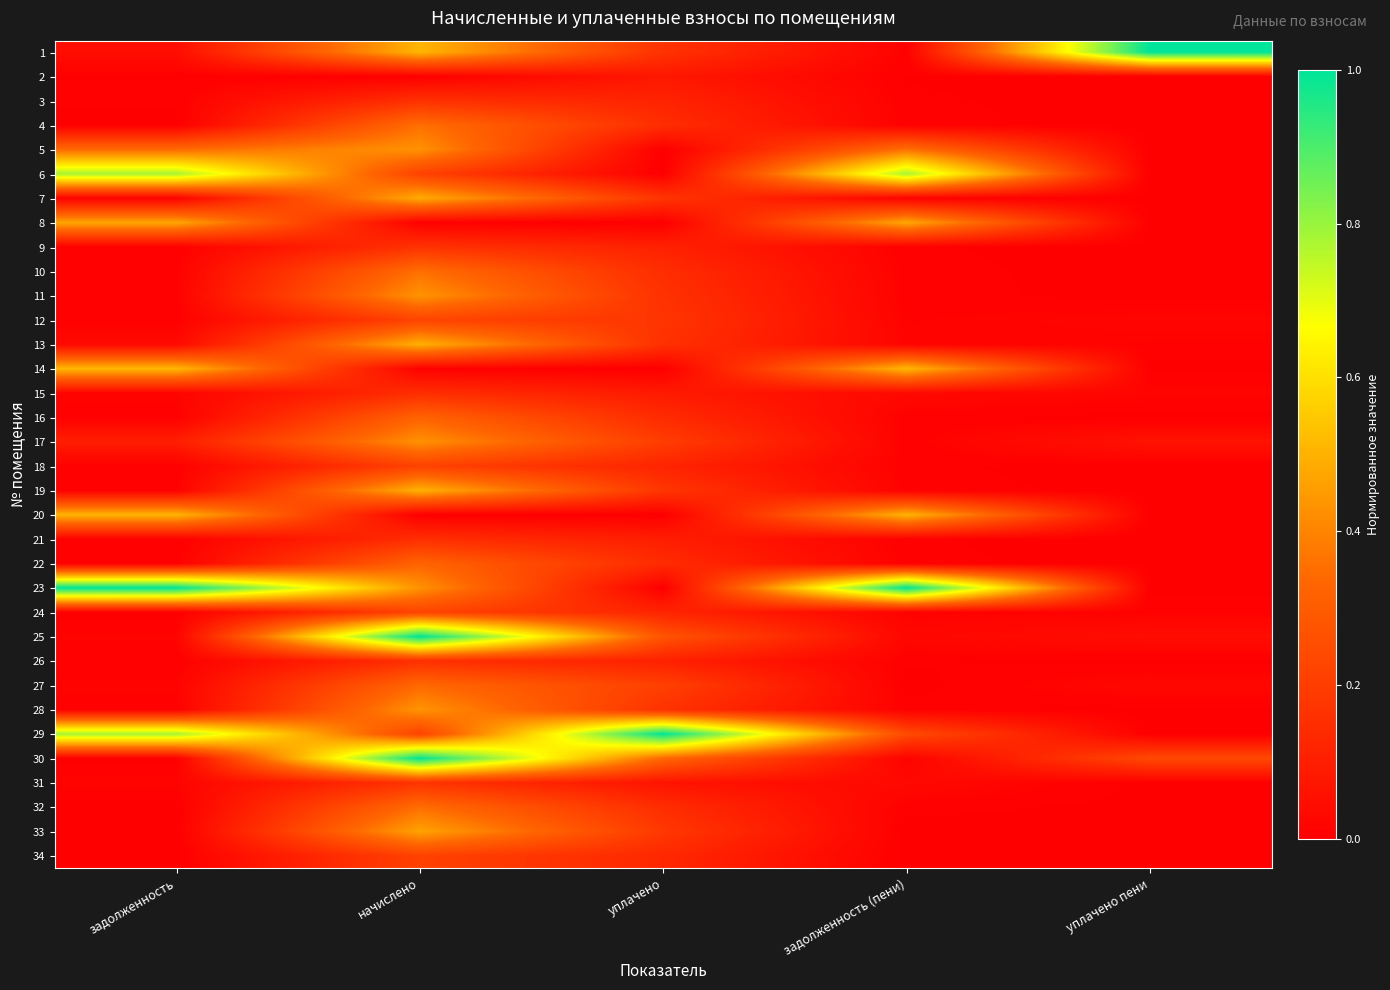

What is the difference between the highest and lowest values at задолженность (пени)?

1.0